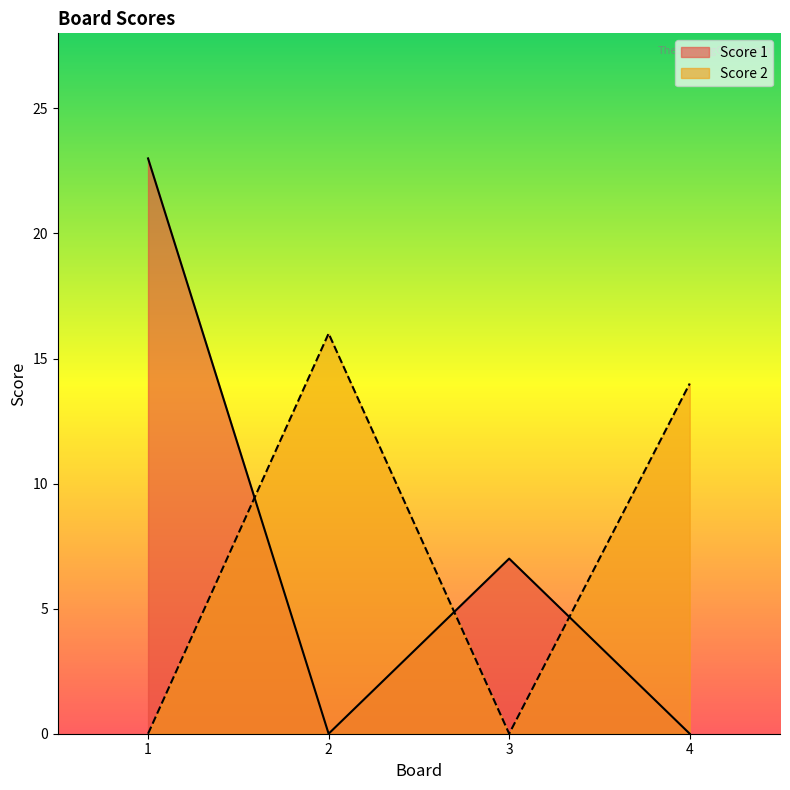

Which has a higher value, 2 or 4?

2